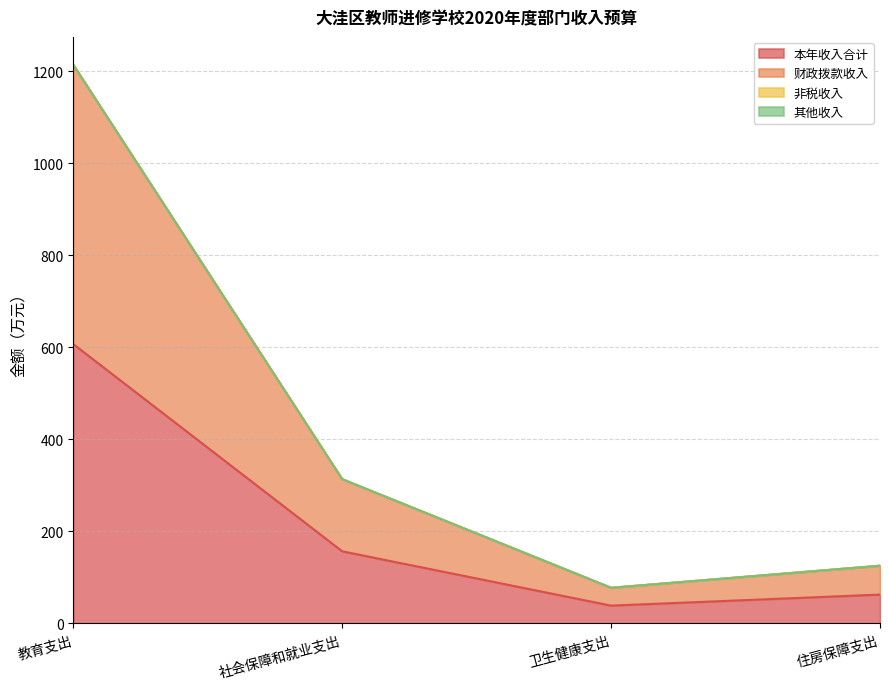

What position from the right is 教育支出?

4